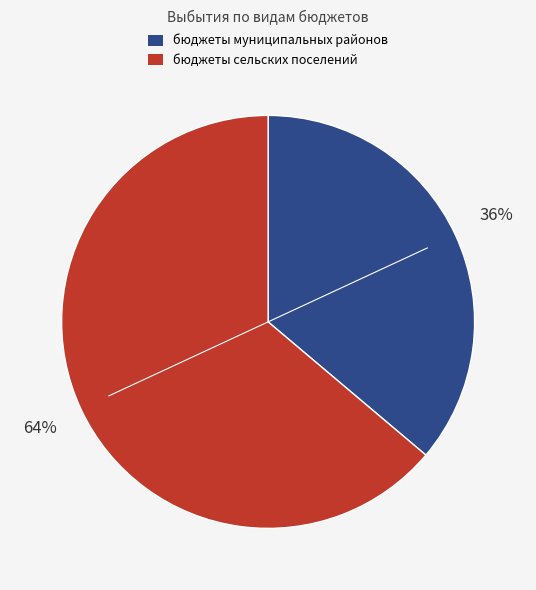

Combined, do бюджеты сельских поселений and бюджеты муниципальных районов account for over 50%?

Yes